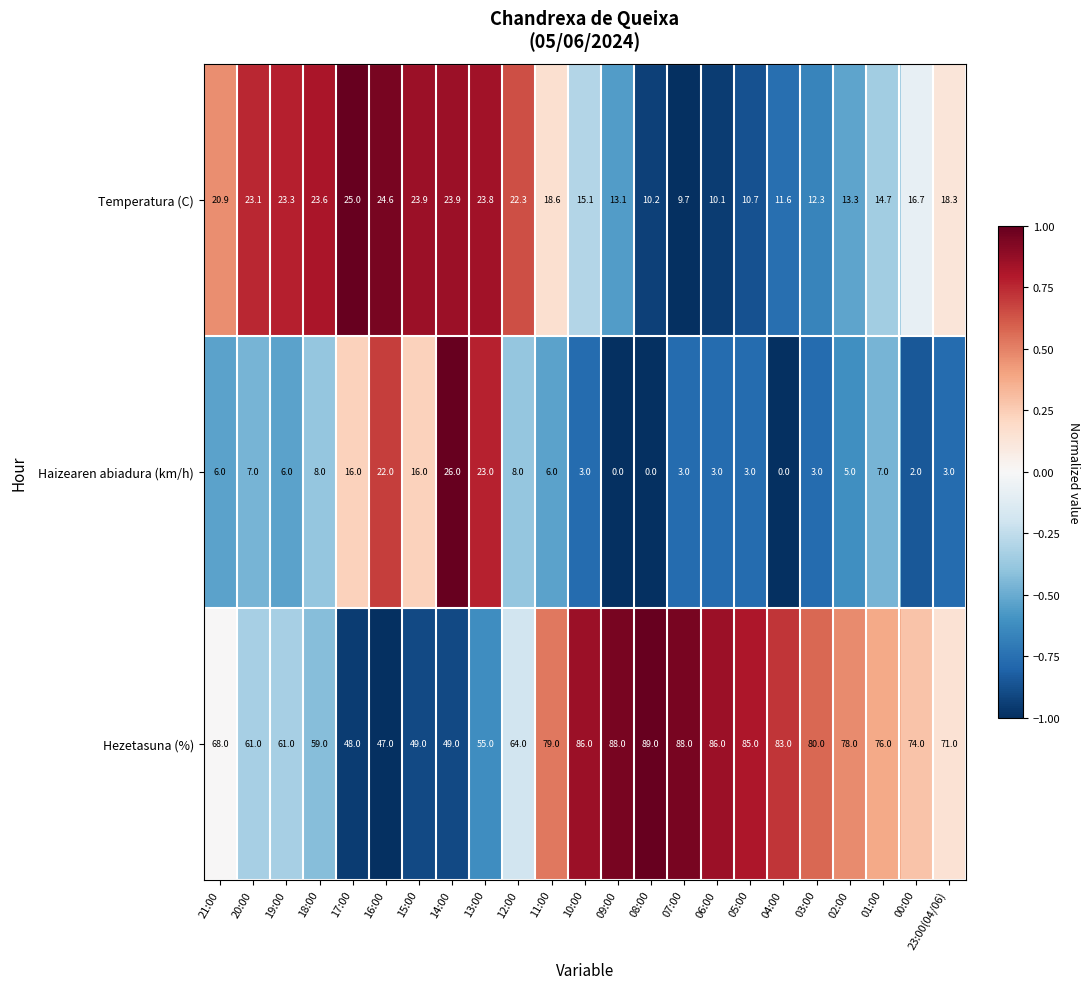

Which series has the largest range (max minus min)?

Hezetasuna (%)